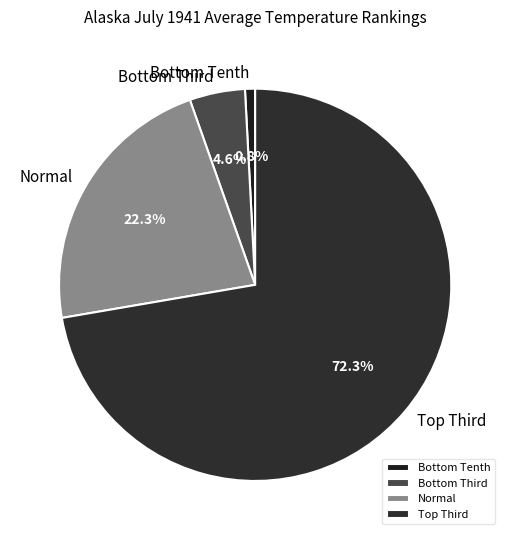

Which category has the smallest portion of the pie?

Bottom Tenth